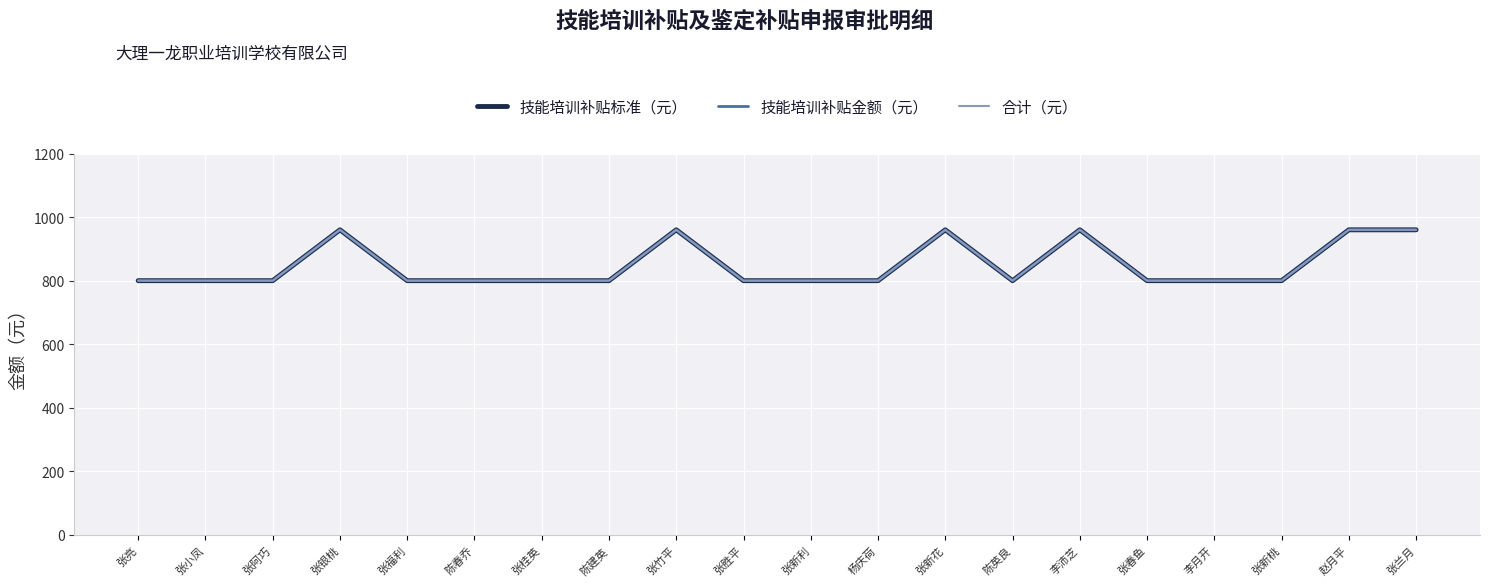

What is the greatest value displayed?

960